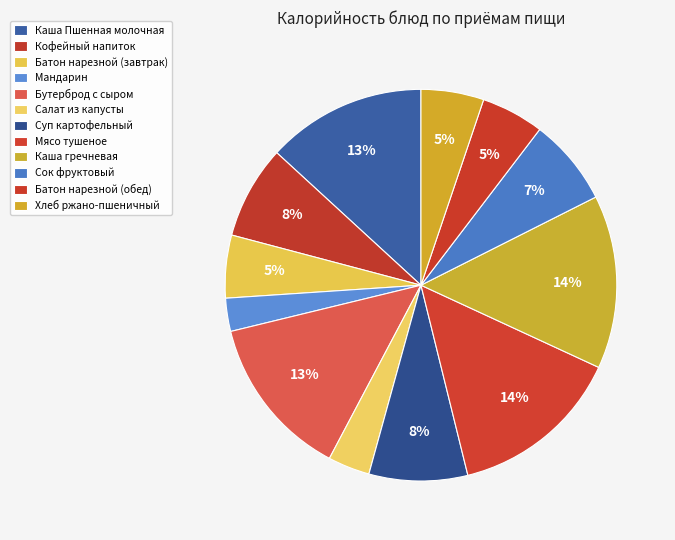

Is the sum of Сок фруктовый and Бутерброд с сыром greater than half?

No